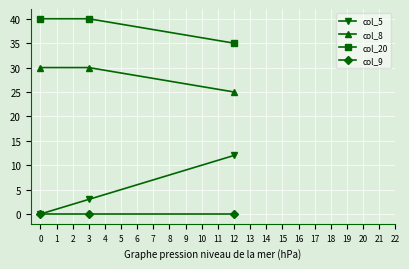

Count the col_20 values in the range 35 to 40.

3